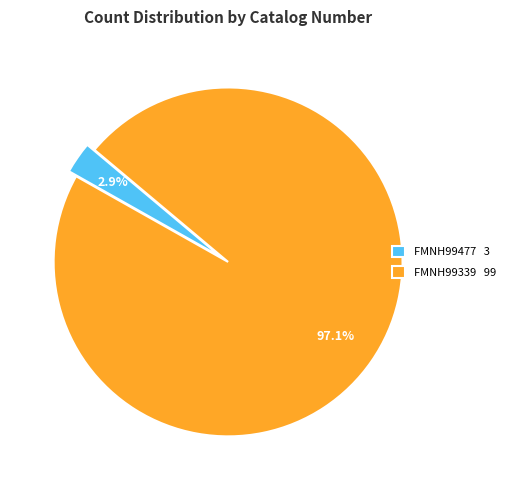

Combined, do FMNH99477 and FMNH99339 account for over 50%?

Yes